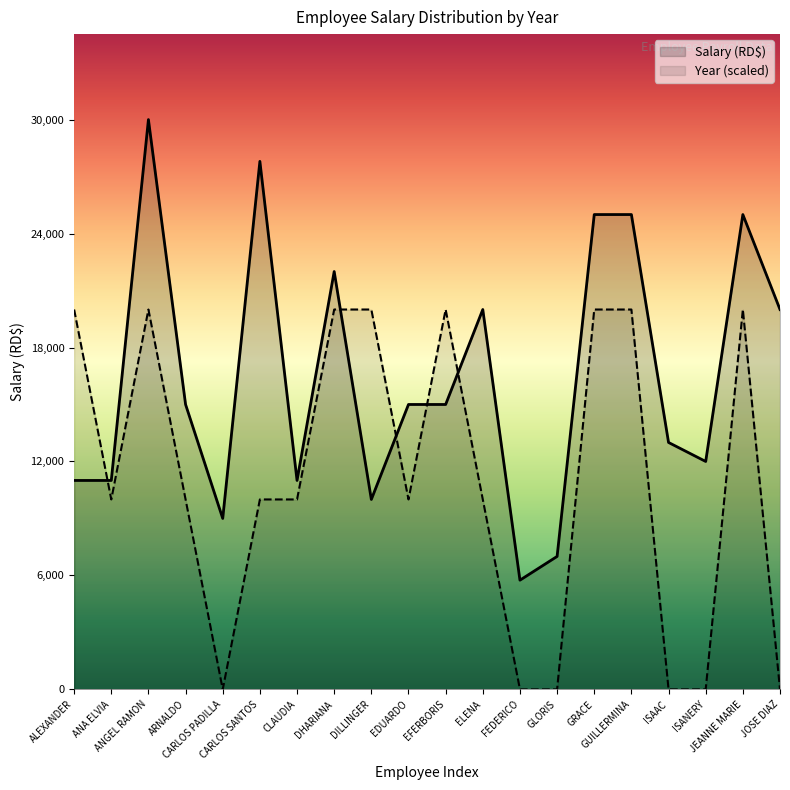

What is the difference between the highest and lowest values at GUILLERMINA?

5000